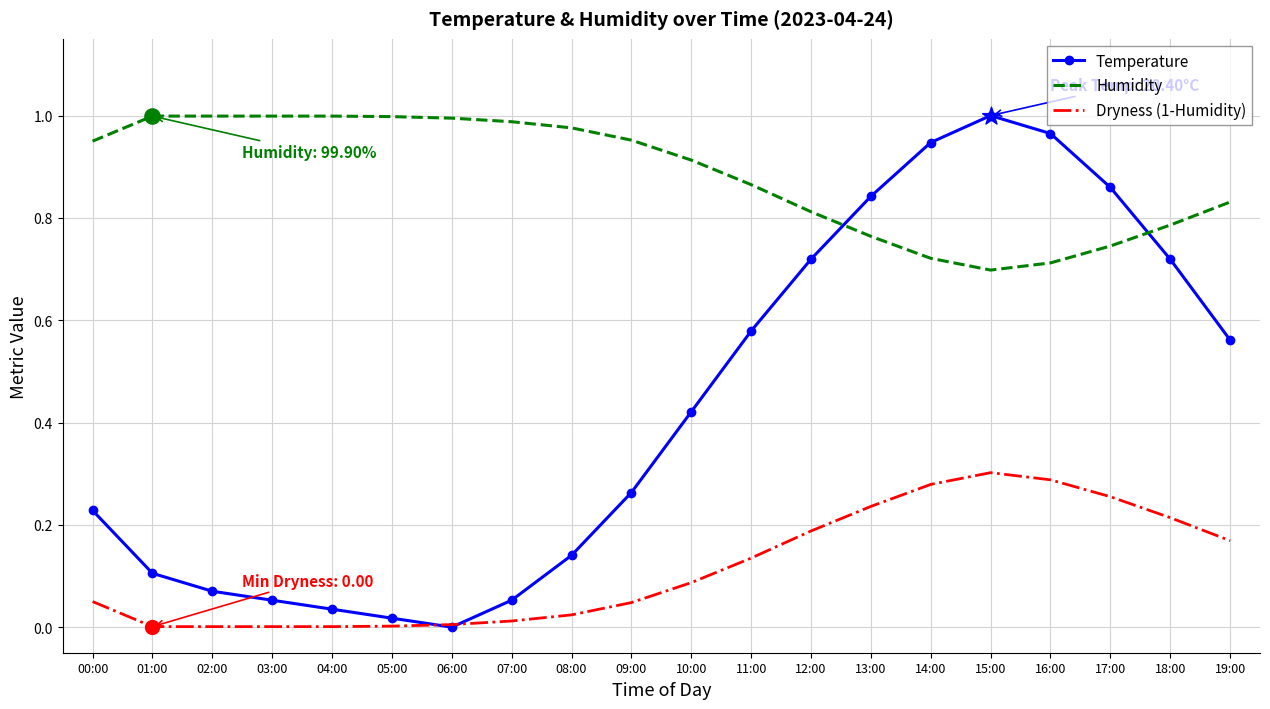

What are all the series names shown in the legend?

Temperature, Humidity, Dryness (1-Humidity)